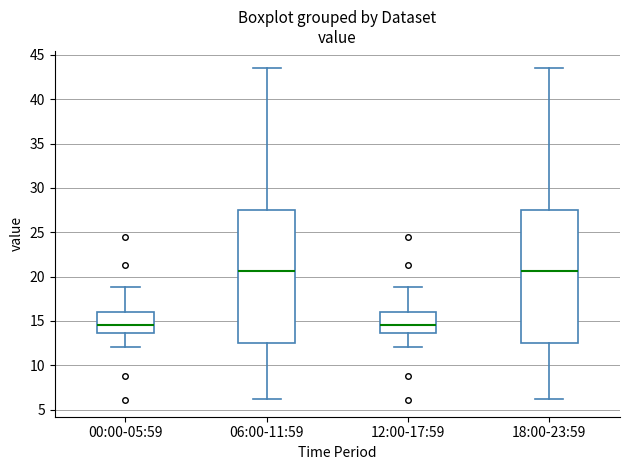

Where does the median line of the box for 18:00-23:59 sit on the y-axis? The values are not printed on the chart, so give them approximately, as read against the axis.

20.5